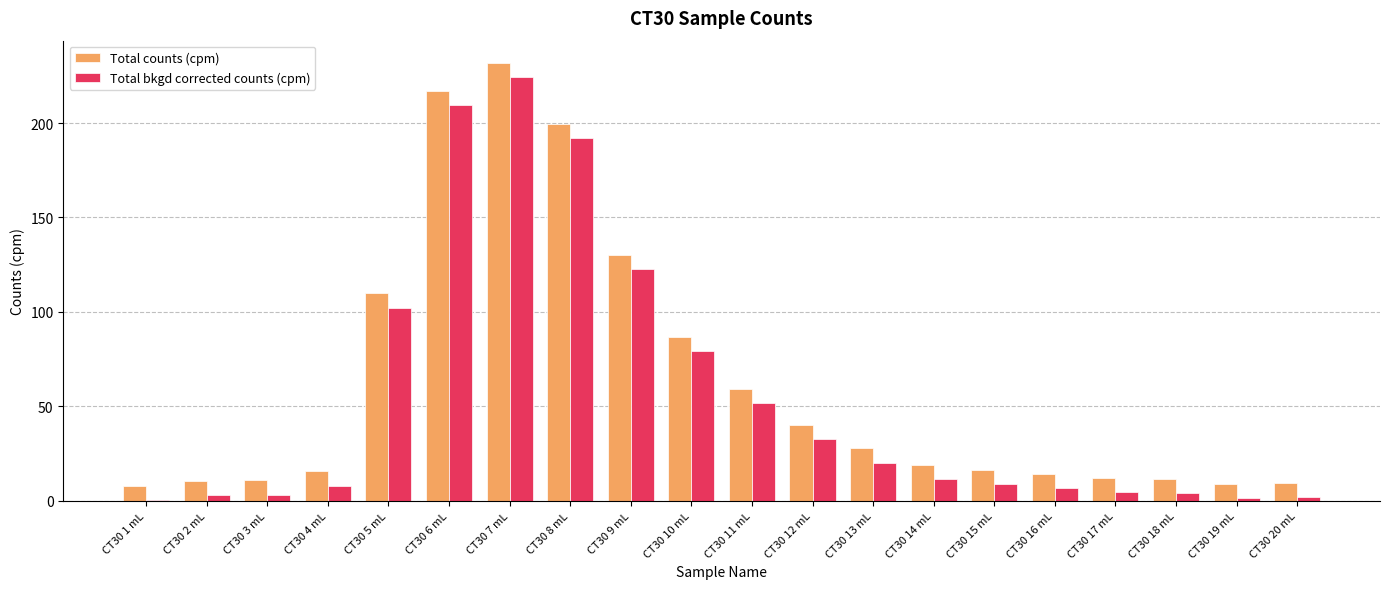

The Total counts (cpm) series shows 199.6 at CT30 8 mL. True or false?

True